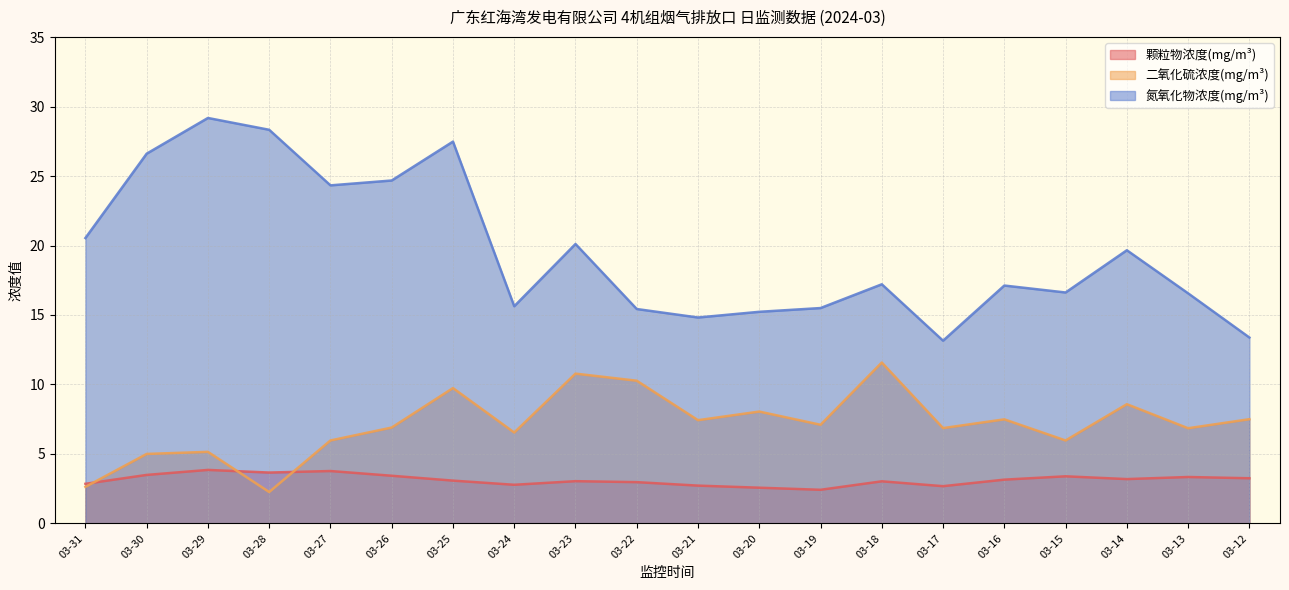

At which category is the sum across all series the highest?

03-25